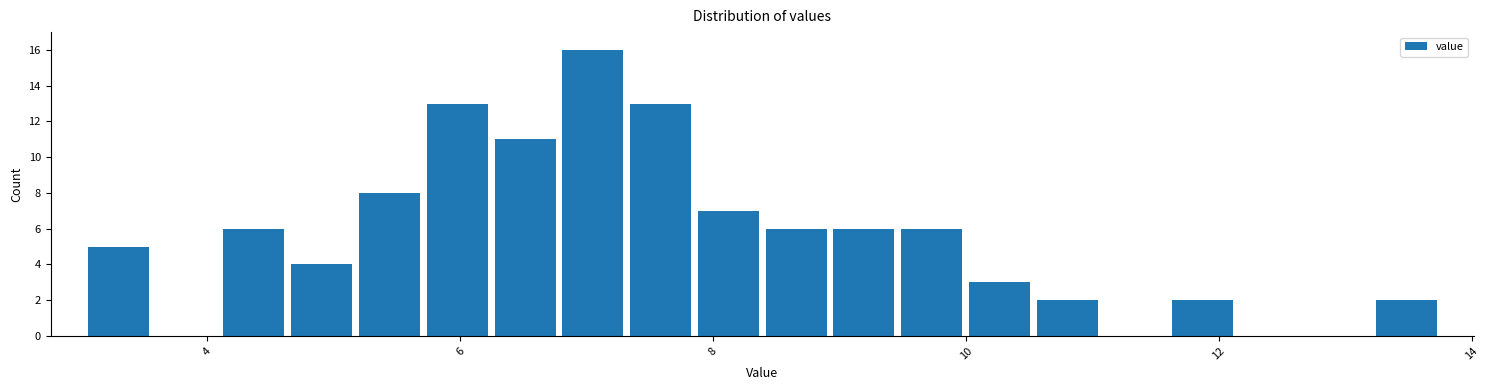

Read against the x-axis, roughly where is the centre of the tallest bar?

7.0